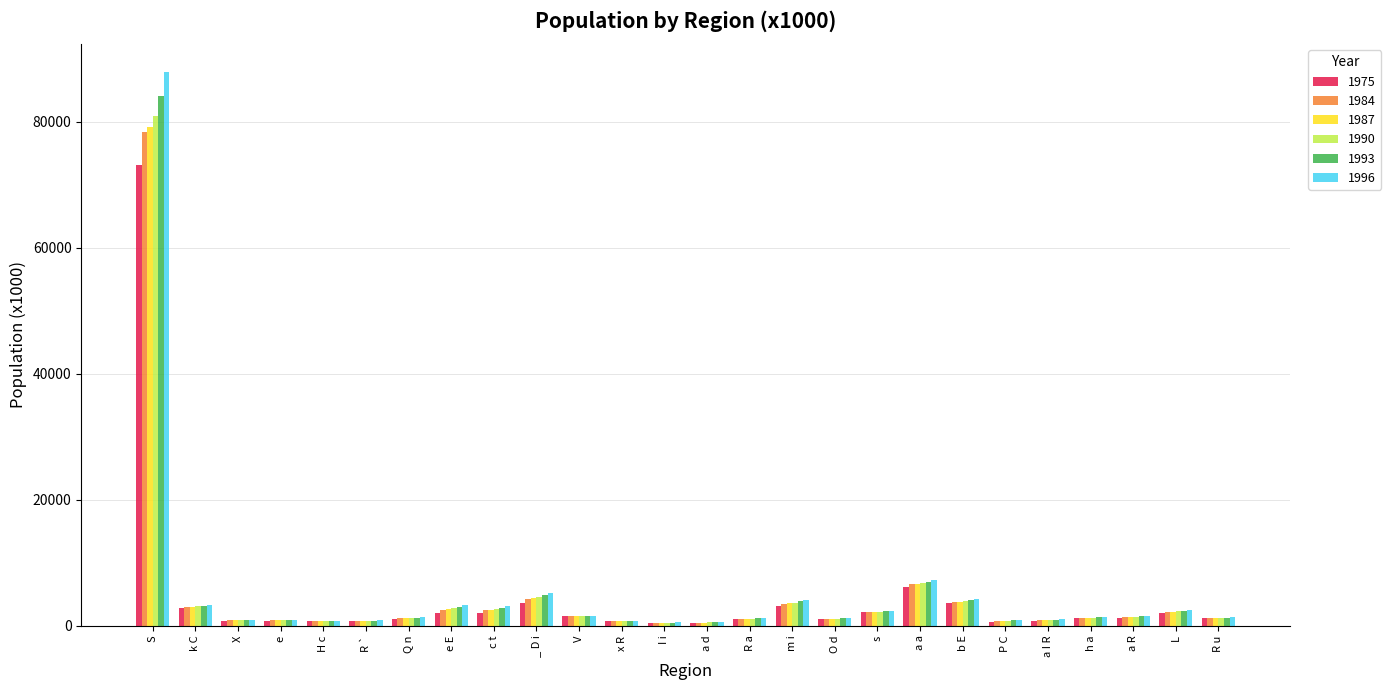

Is it true that 1987 equals 1229 at R u?

True